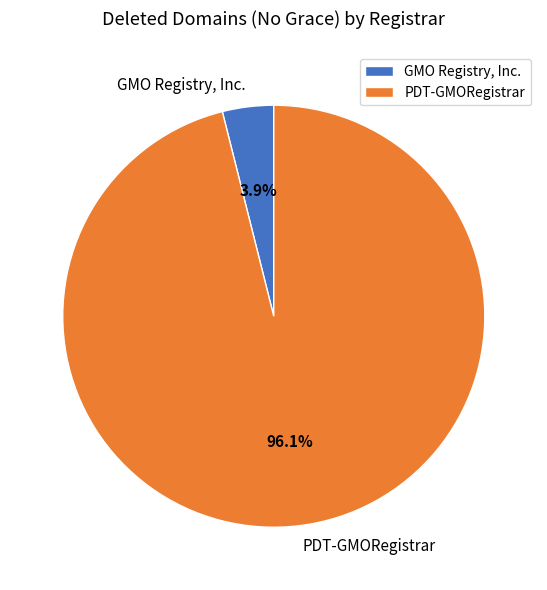

To the nearest percent, what is the average slice percentage?

50%